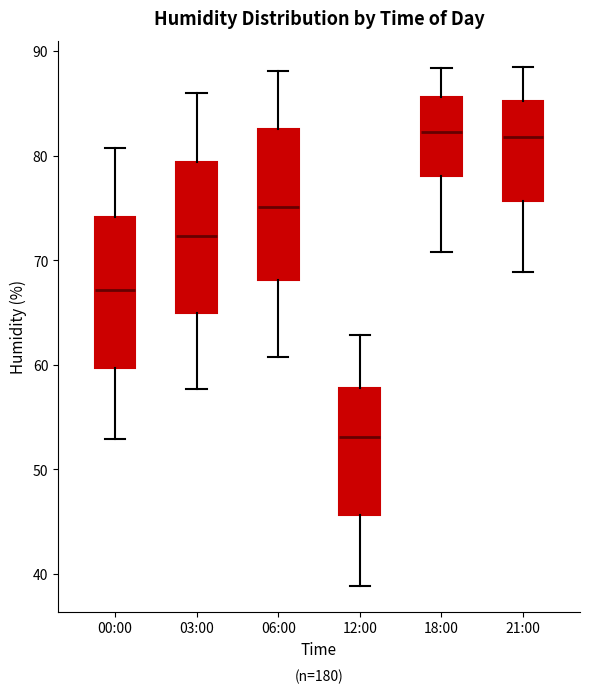

Reading left to right, transcribe this box plot: for each box, give where its median line is, the range the box spans, and where its two whiskers end, as read against the y-axis. The values are not printed on the chart, so give them approximately, as read against the axis.

00:00: median 67, box 60 to 74, whiskers 53 to 81
03:00: median 72, box 65 to 79, whiskers 58 to 86
06:00: median 75, box 68 to 83, whiskers 61 to 88
12:00: median 53, box 46 to 58, whiskers 39 to 63
18:00: median 82, box 78 to 86, whiskers 71 to 88
21:00: median 82, box 76 to 85, whiskers 69 to 89